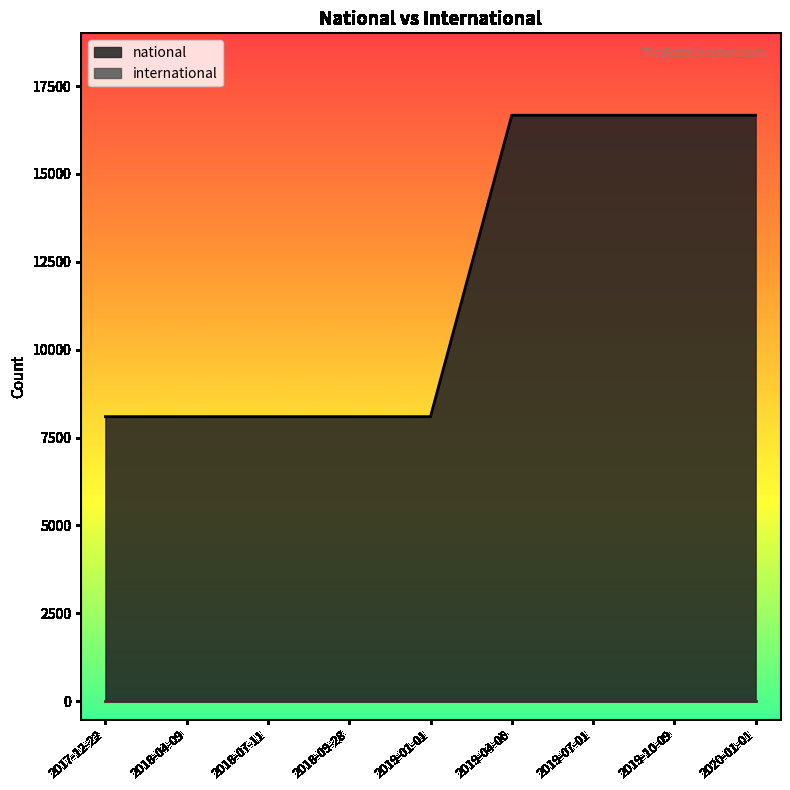

What is the label of the 7th point from the left?

2019-07-01